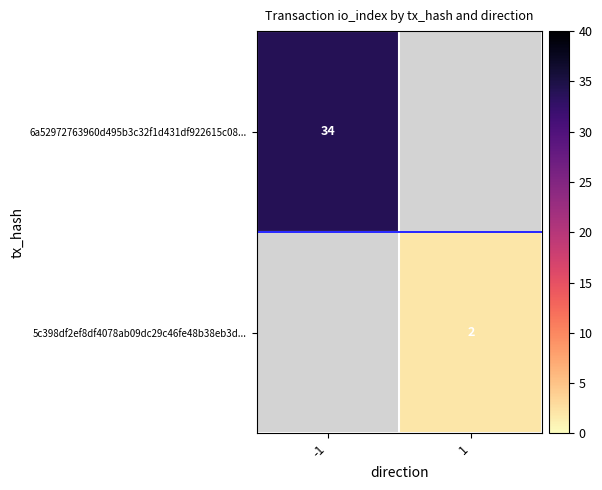

True or false: 5c398df2ef8df4078ab09dc29c46fe48b38eb3d... has a value of 2 at 1.

True